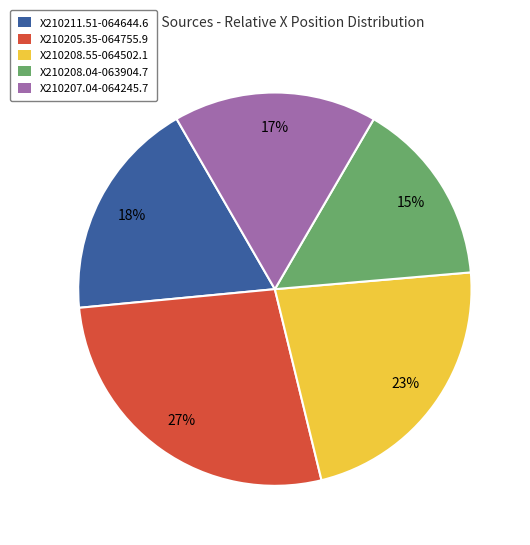

Approximately how many times larger is the value at X210211.51-064644.6 compared to X210205.35-064755.9?

0.7